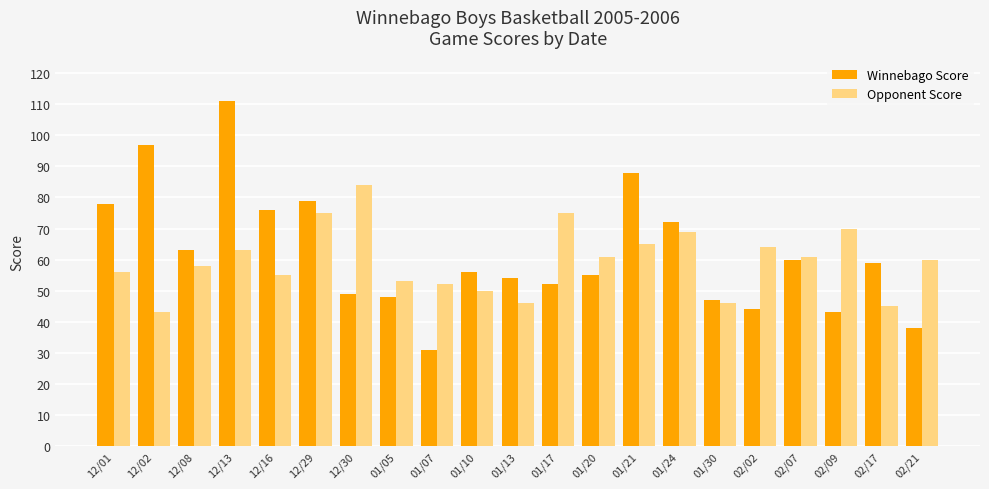

What are all the series names shown in the legend?

Winnebago Score, Opponent Score